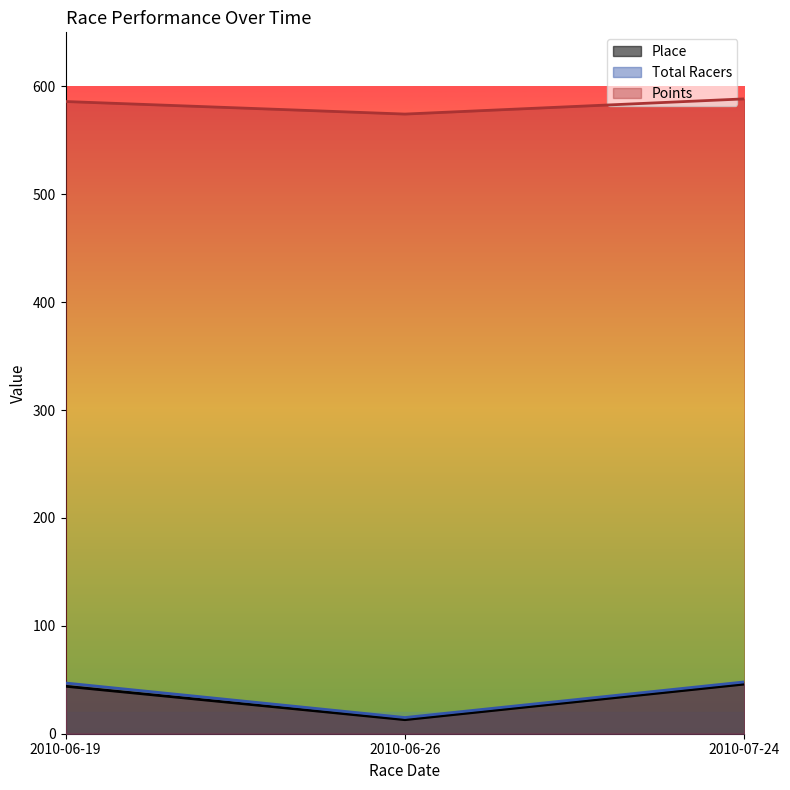

How many lines are shown in the chart?

3